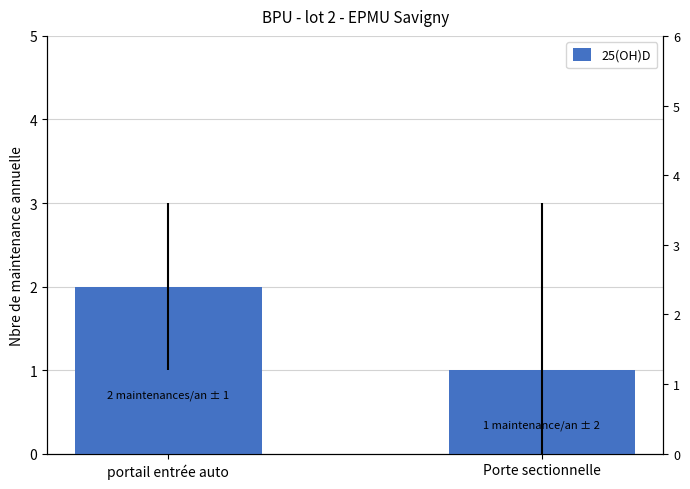

Where is the data nearest to the value 1?

Porte sectionnelle